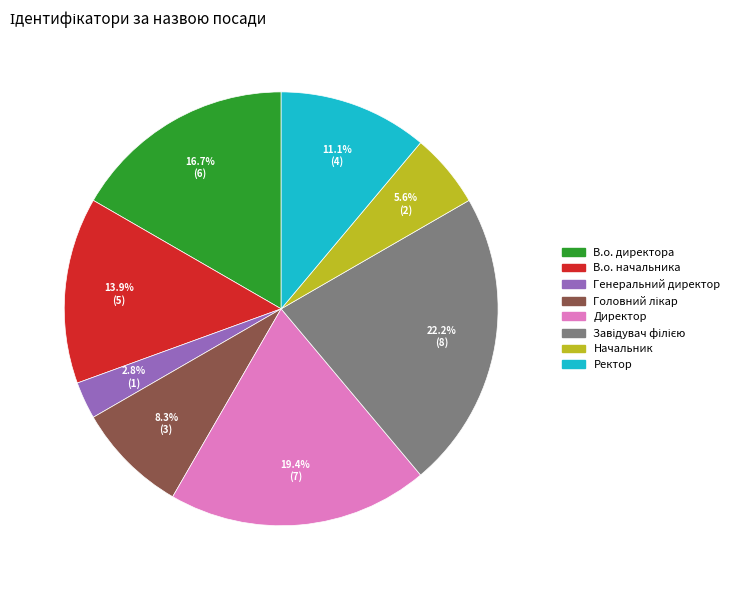

How many slices are in this pie chart?

8